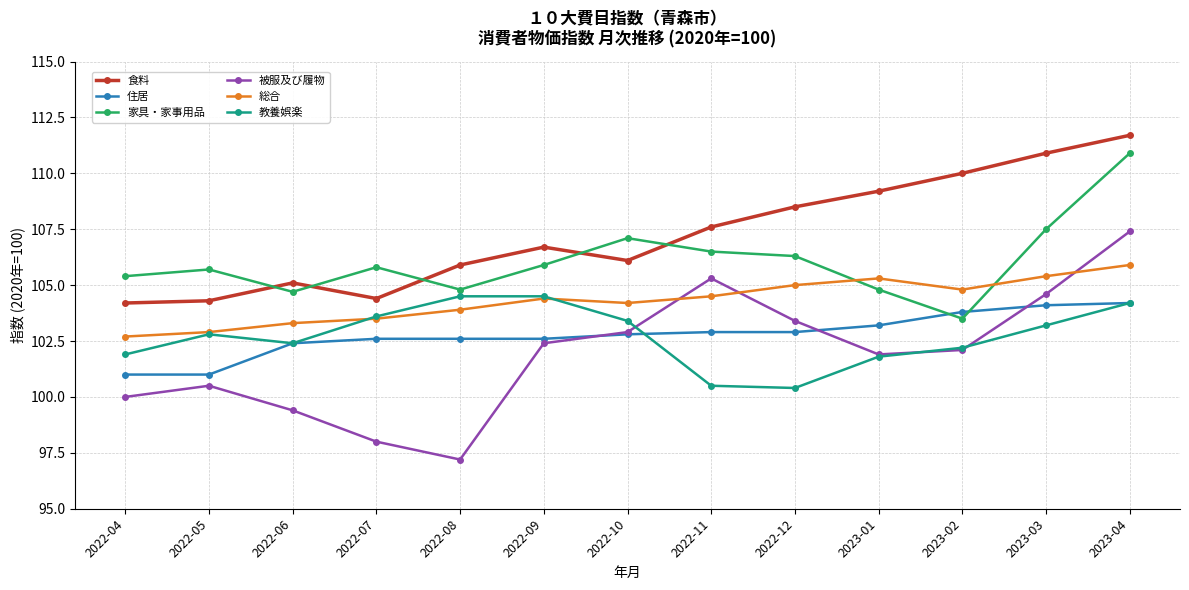

What is the sum of all 食料 values?

1394.6